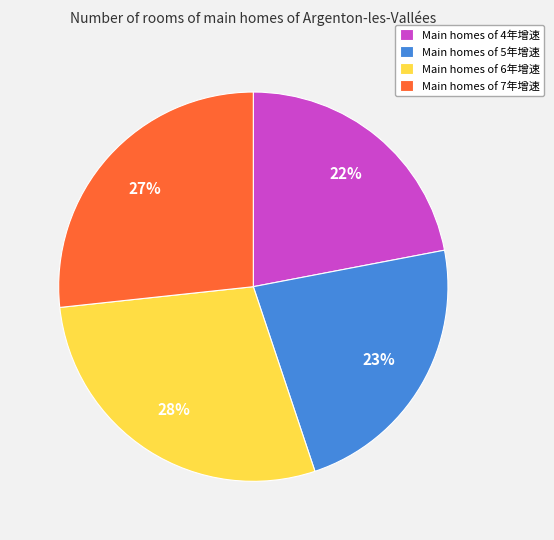

True or false: Main homes of 6年增速 accounts for 14% of the total.

False